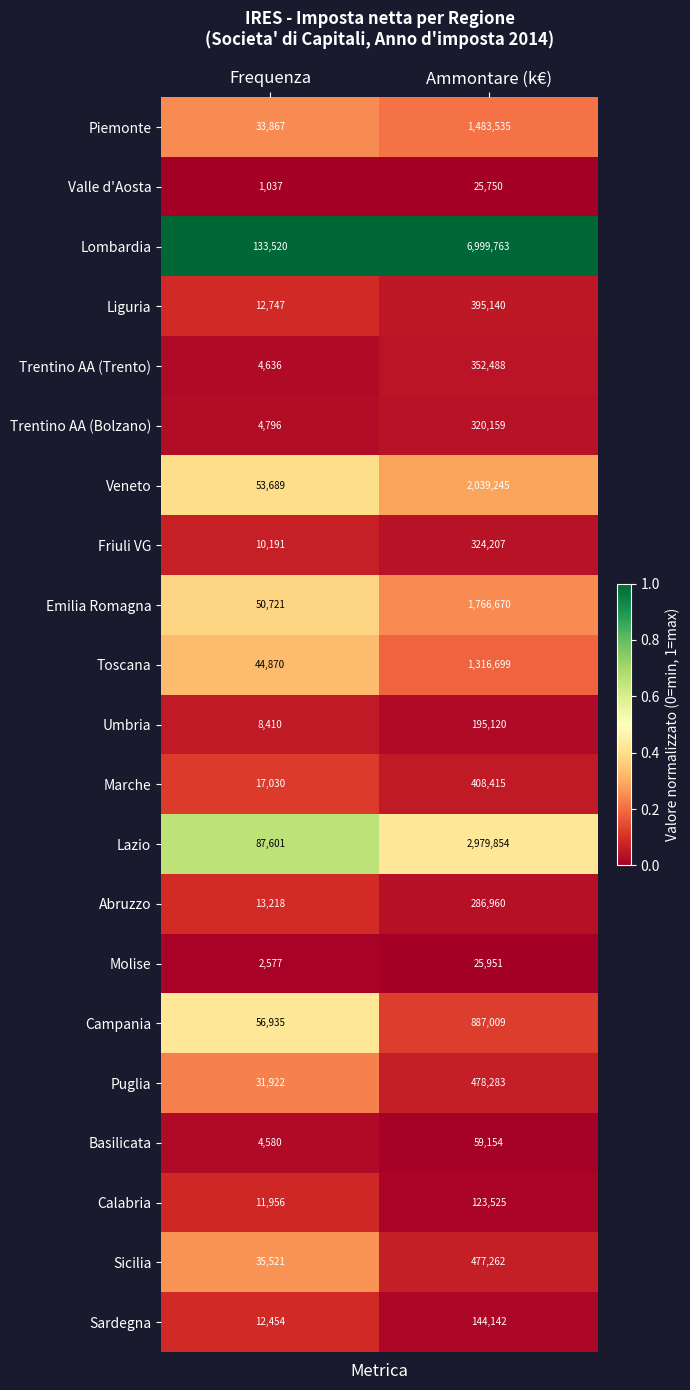

The Toscana series shows 2294293 at Ammontare (k€). True or false?

False